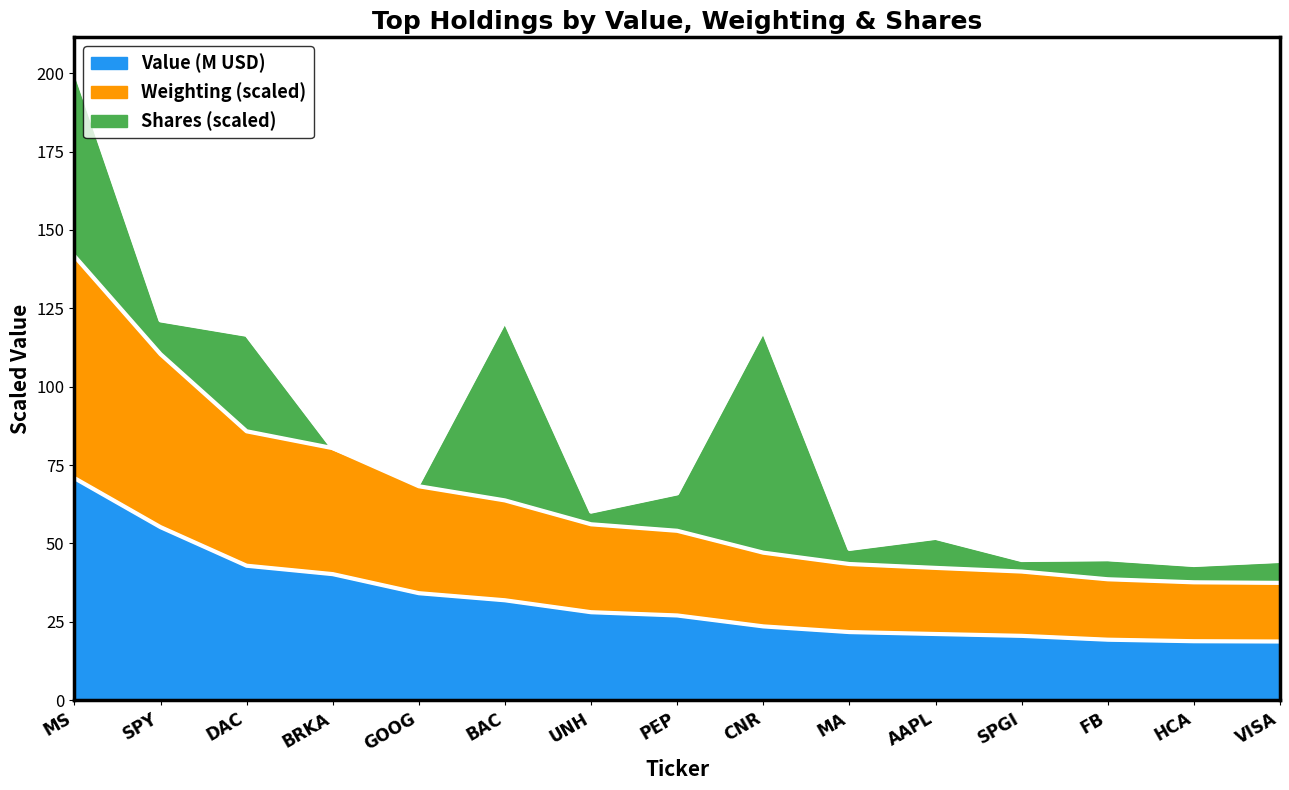

What is the total value across all series at HCA?

43.1